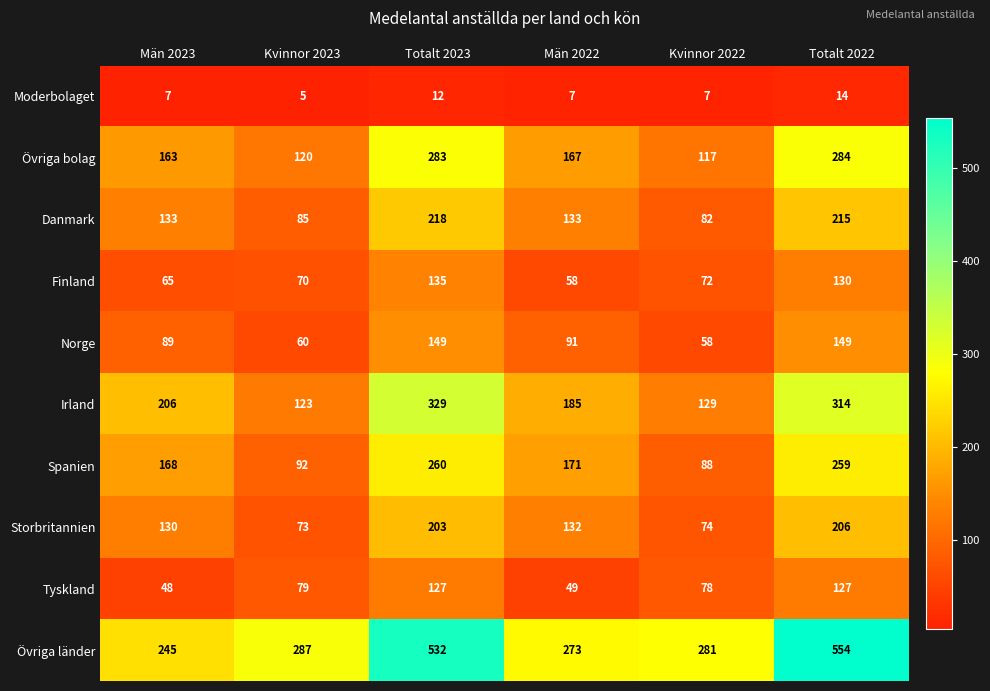

What is the difference between the highest and lowest values at Män 2022?

266